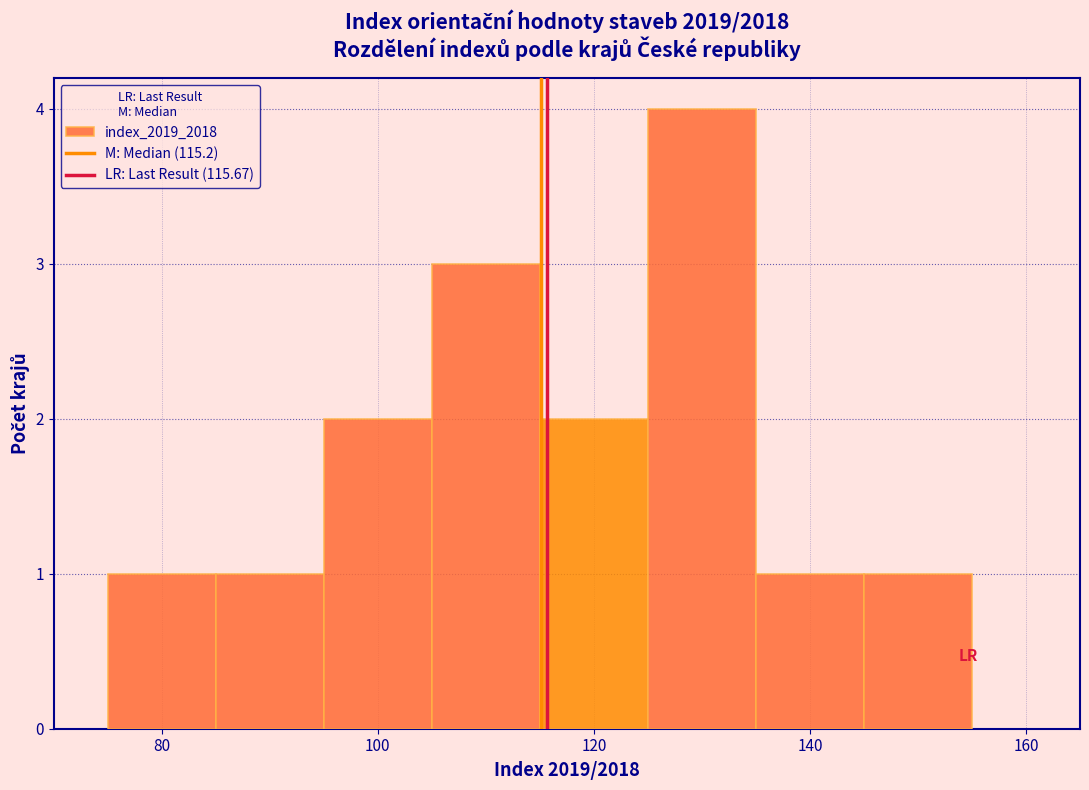

What is the height of the bar covering 125 to 135 on the x-axis? Neither the bar edges nor the heights are printed on the chart, so give them approximately, as read against the axes.

4